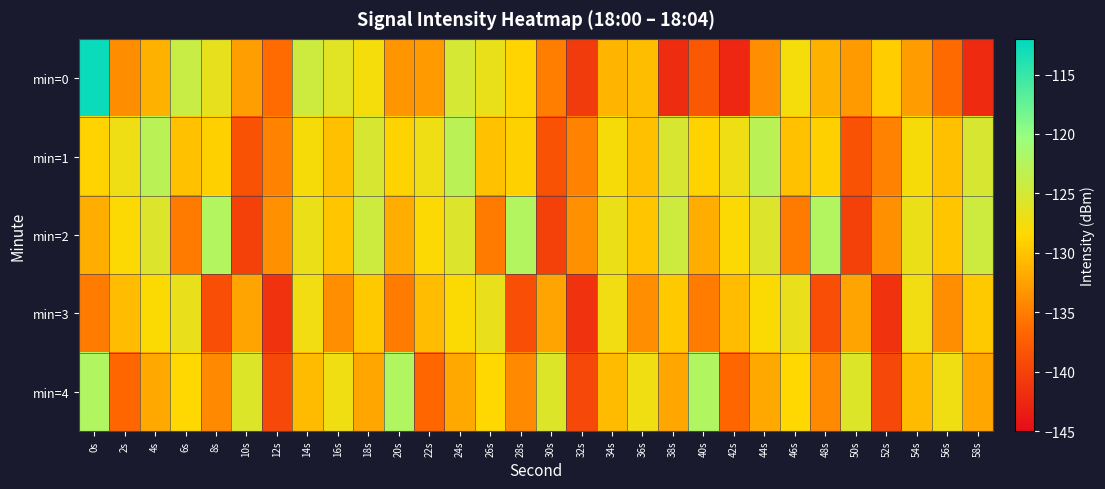

Which series has the largest total across all categories?

min=1